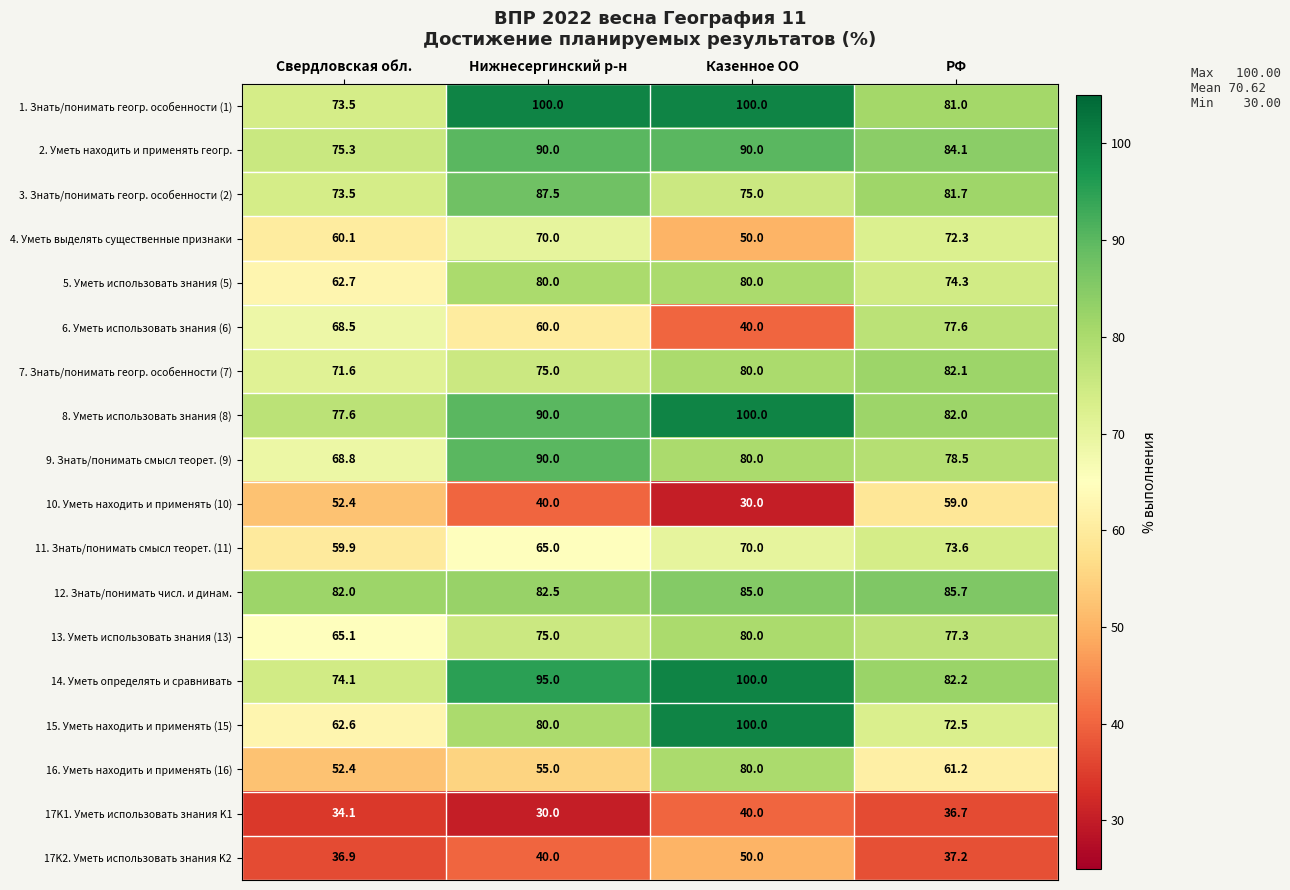

How many categories are shown in the chart?

4